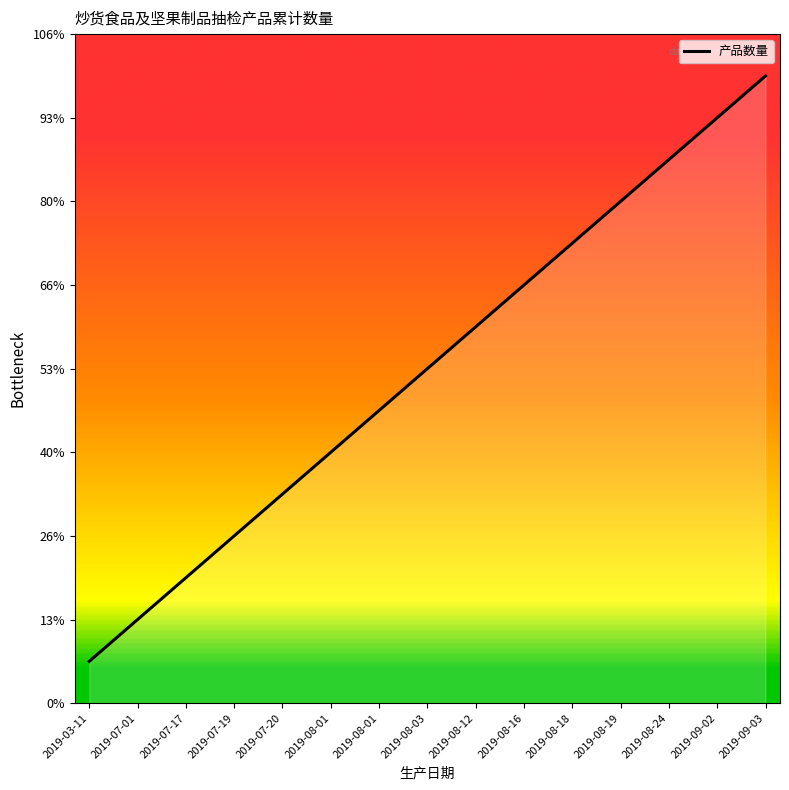

Which label corresponds to the smallest value in the chart?

2019-03-11